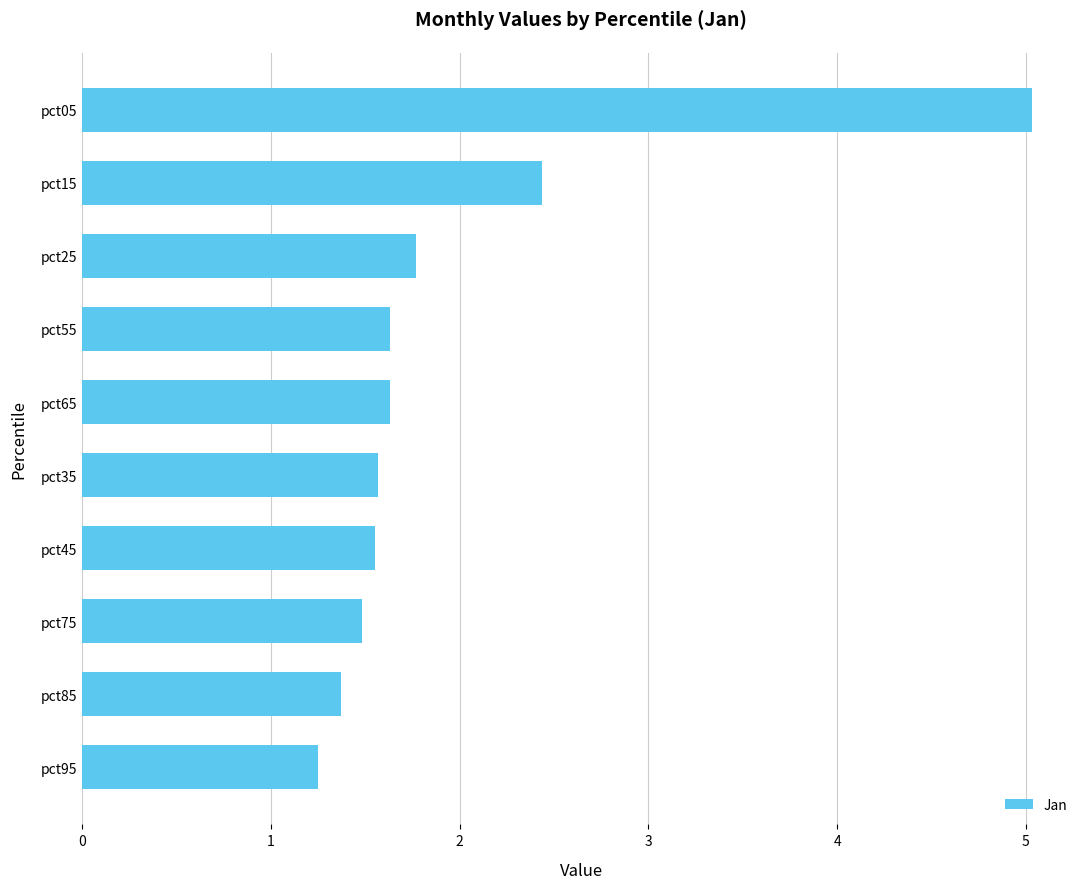

Where is the data nearest to the value 3?

pct15